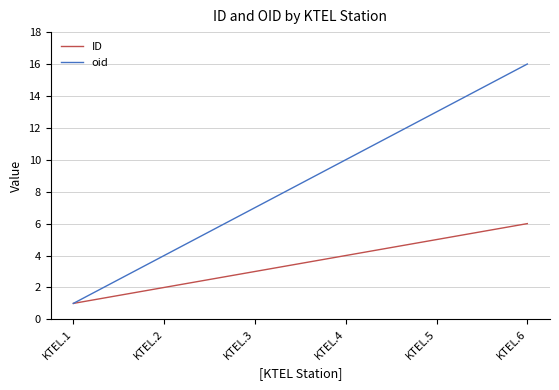

At which category is the sum across all series the highest?

KTEL.6